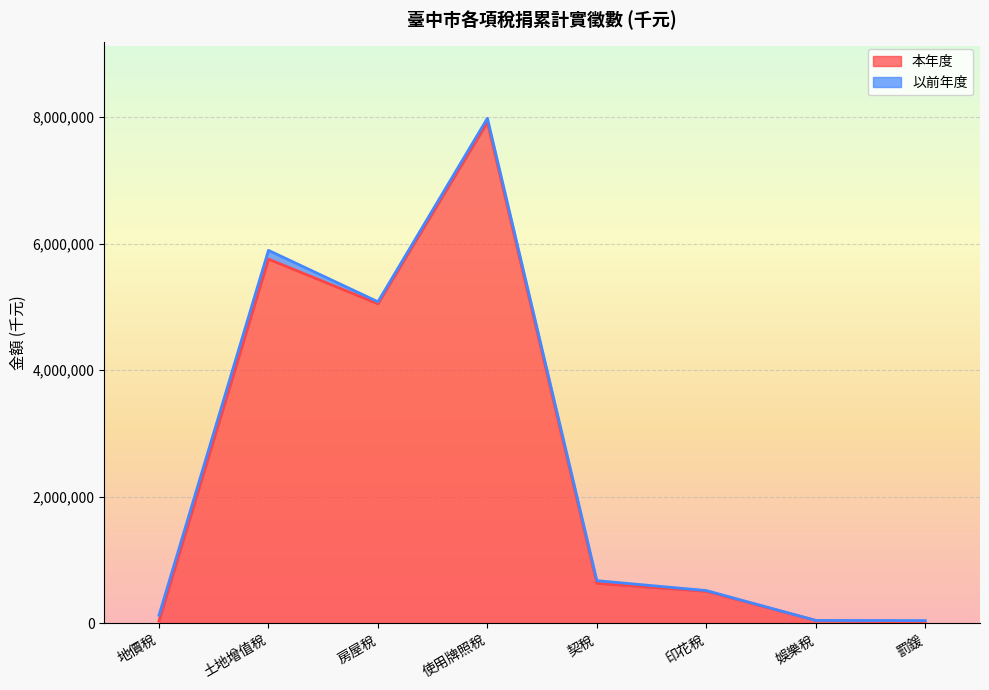

What is the label of the 1st point from the right?

罰鍰